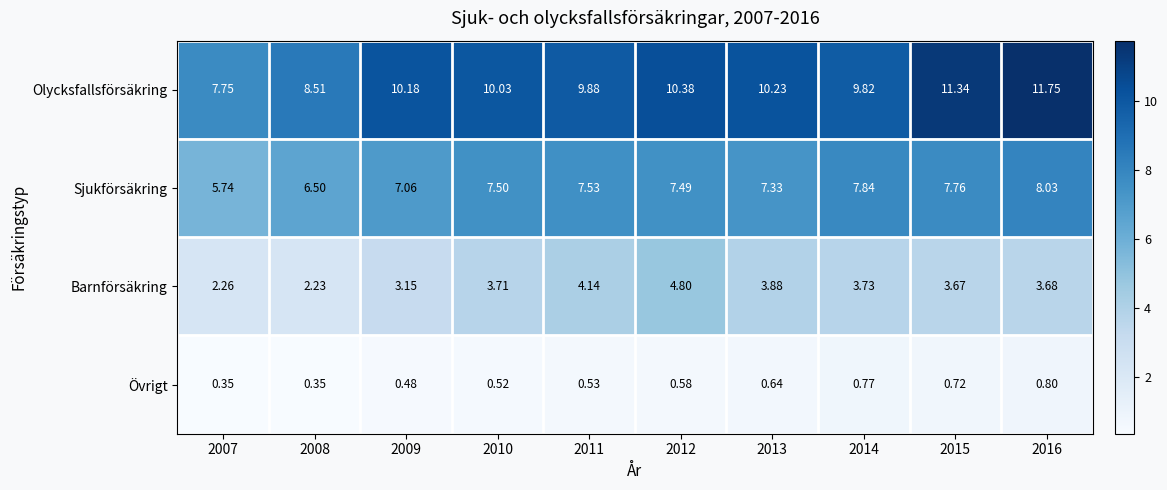

List the series in order of their peak value, highest first.

Olycksfallsförsäkring, Sjukförsäkring, Barnförsäkring, Övrigt